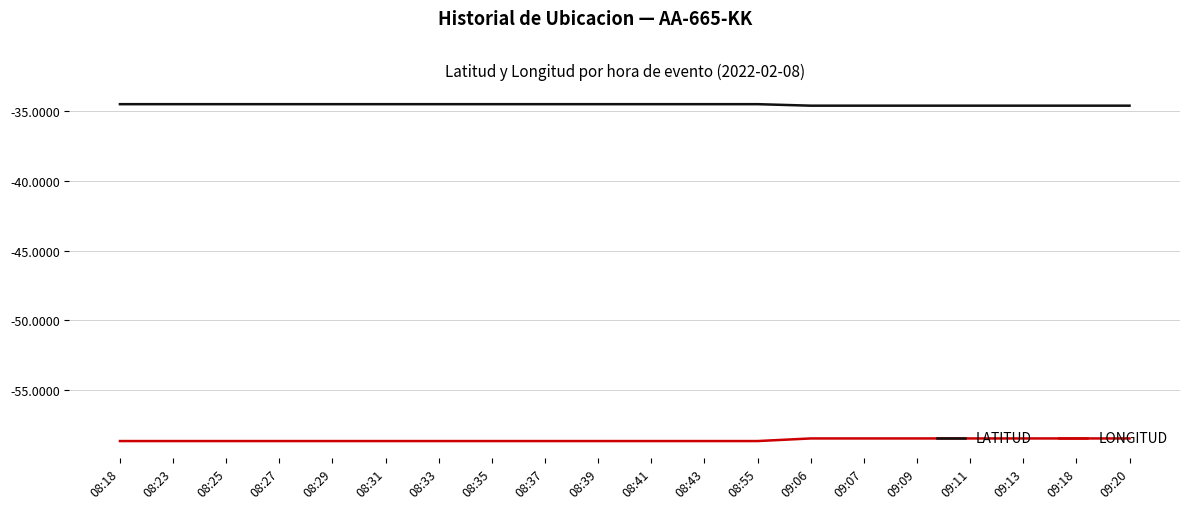

Which series has the largest total across all categories?

LATITUD